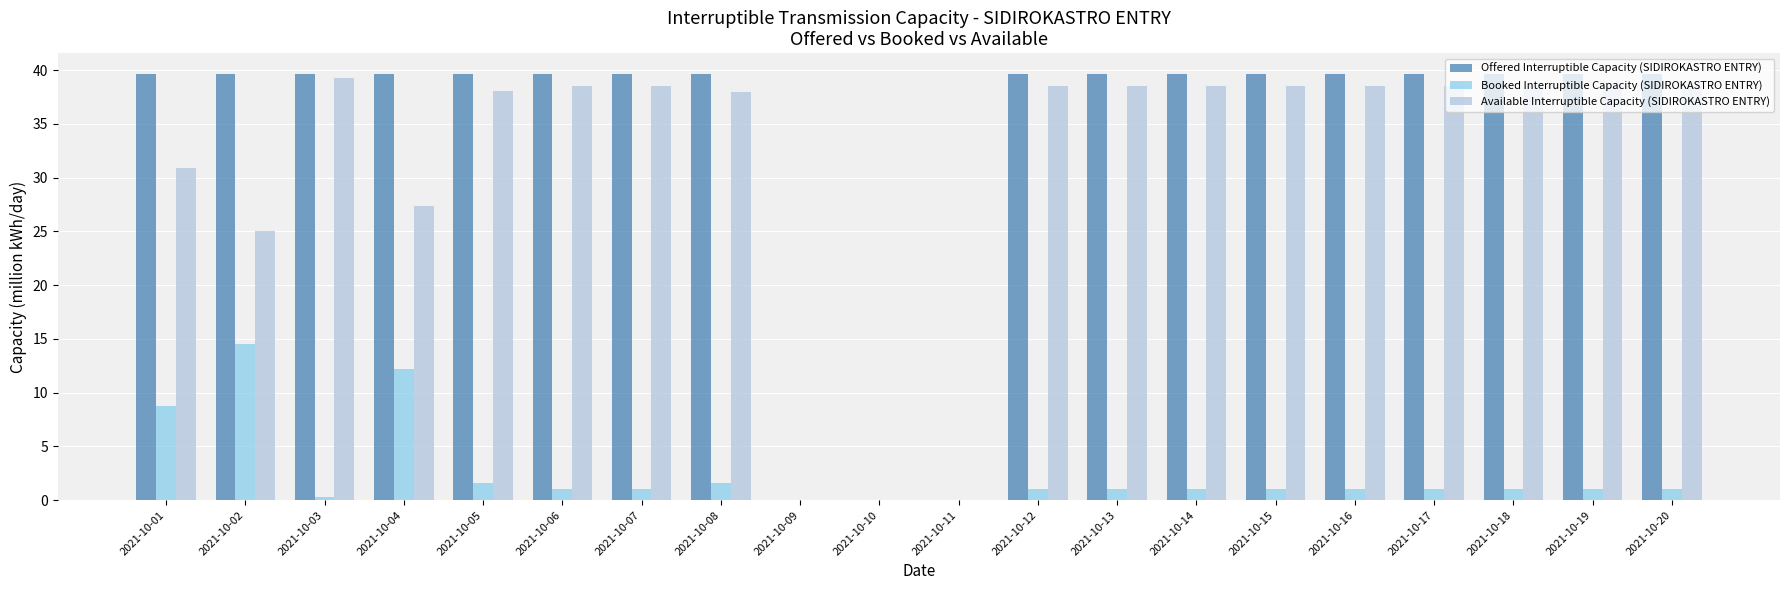

Is the value of Booked Interruptible Capacity (SIDIROKASTRO ENTRY) at 2021-10-18 greater than the value of Offered Interruptible Capacity (SIDIROKASTRO ENTRY) at 2021-10-17?

No